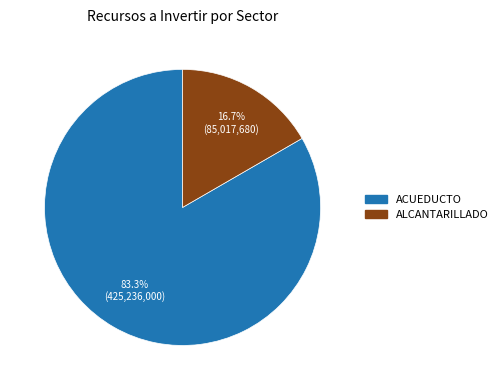

Does any single category account for the majority?

Yes